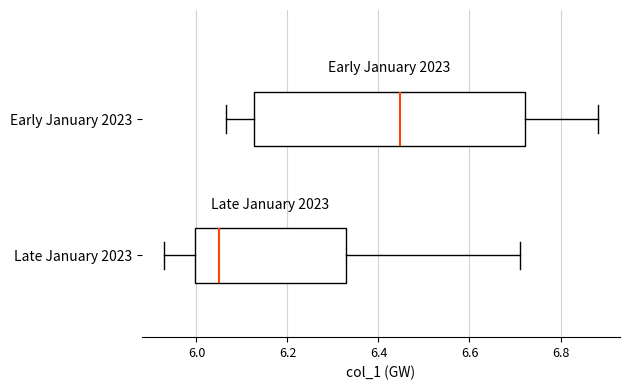

Which box is the widest, from its left edge to its right edge?

Early January 2023